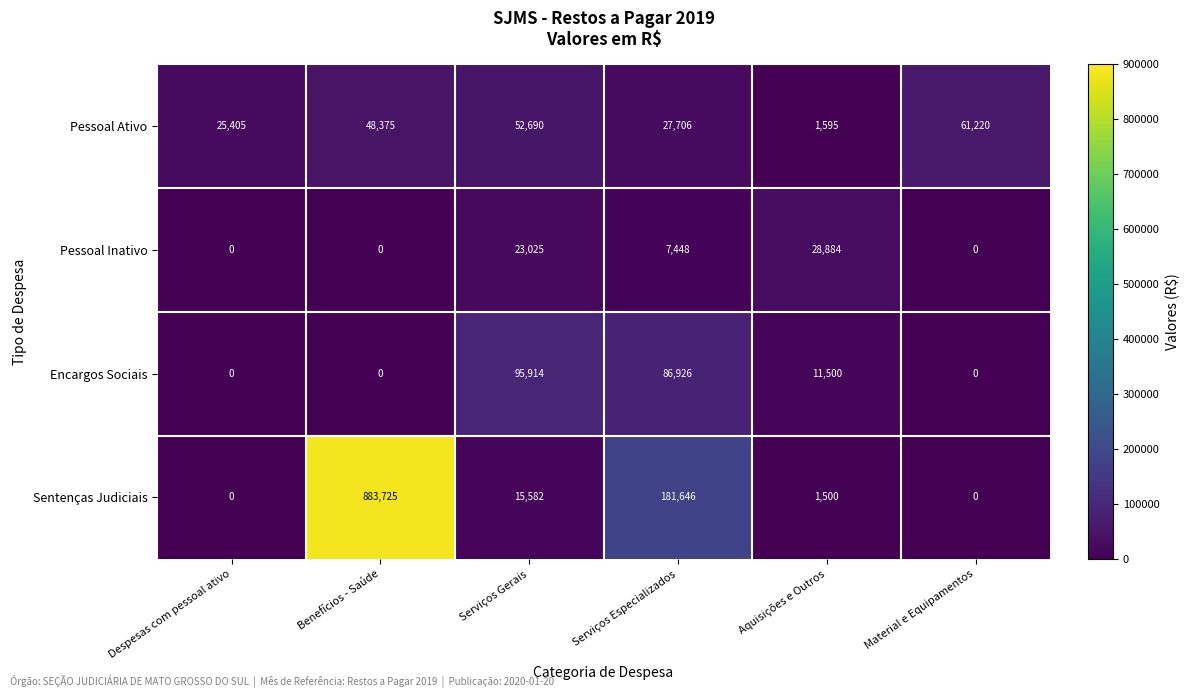

Between Despesas com pessoal ativo and Aquisições e Outros, which series saw the biggest shift?

Pessoal Inativo